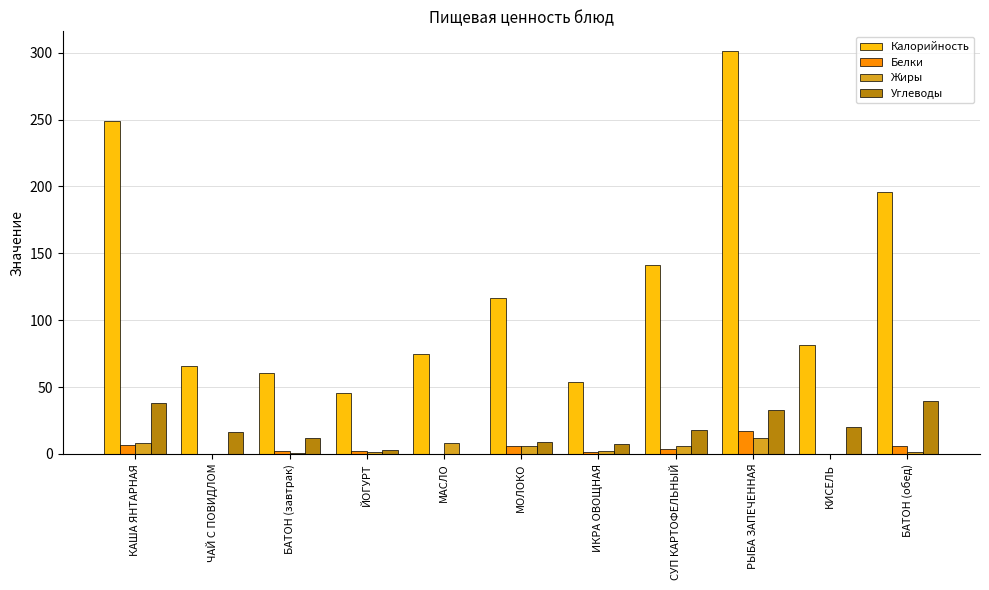

Which series changed the most between ЧАЙ С ПОВИДЛОМ and РЫБА ЗАПЕЧЕННАЯ?

Калорийность